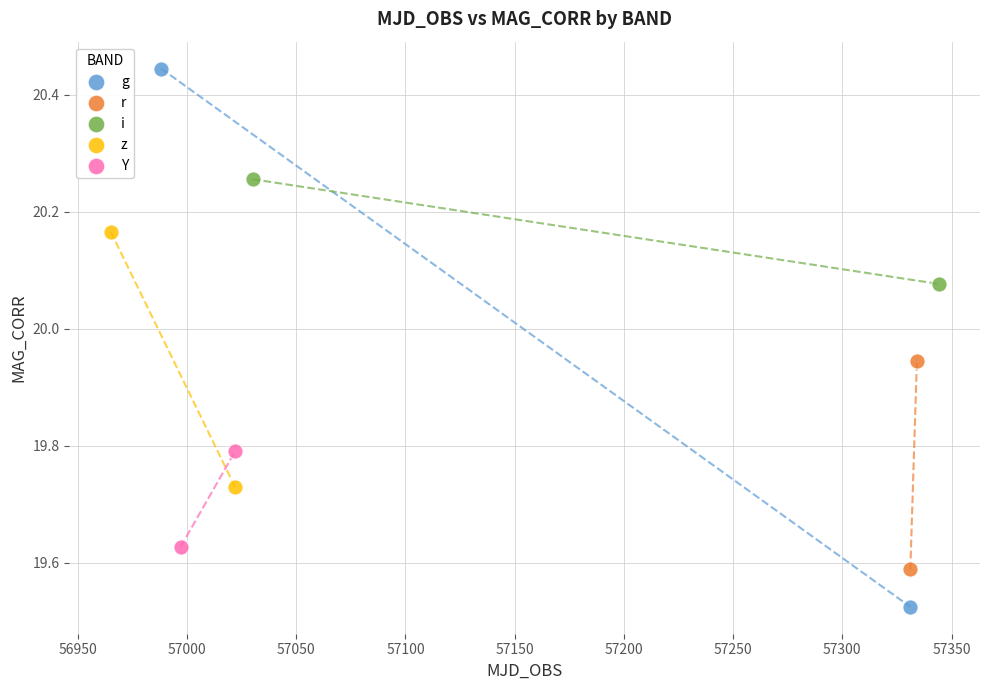

What are all the series names shown in the legend?

g, r, i, z, Y